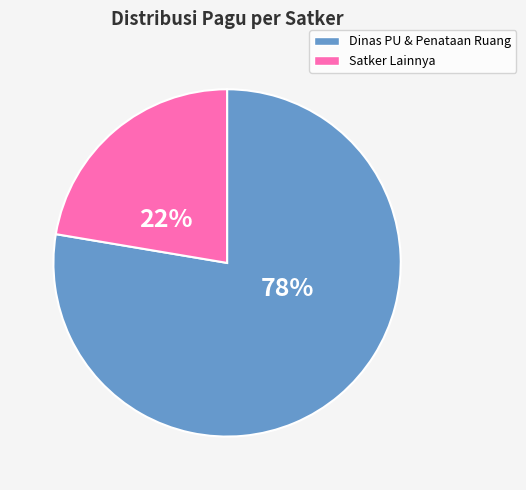

To the nearest percent, what is the average slice percentage?

50%